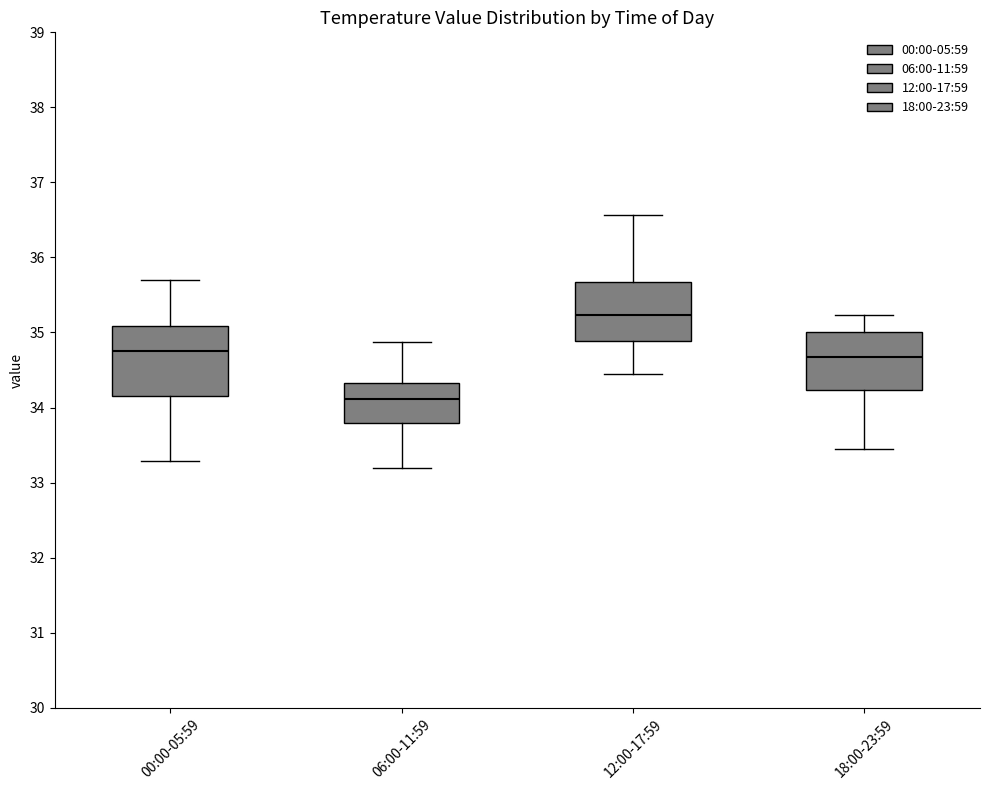

Reading left to right, read every box against the y-axis: the position of its median line, the range the box covers, and the ends of its whiskers. The values are not printed on the chart, so give them approximately, as read against the axis.

00:00-05:59: median 34.8, box 34.2 to 35.1, whiskers 33.3 to 35.7
06:00-11:59: median 34.1, box 33.8 to 34.3, whiskers 33.2 to 34.9
12:00-17:59: median 35.2, box 34.9 to 35.7, whiskers 34.5 to 36.6
18:00-23:59: median 34.7, box 34.2 to 35.0, whiskers 33.5 to 35.2